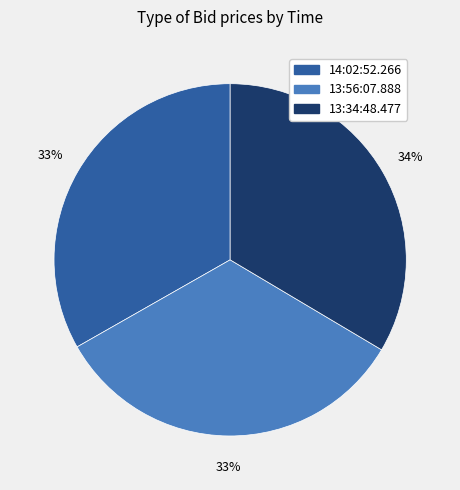

Count the number of slices in the pie.

3